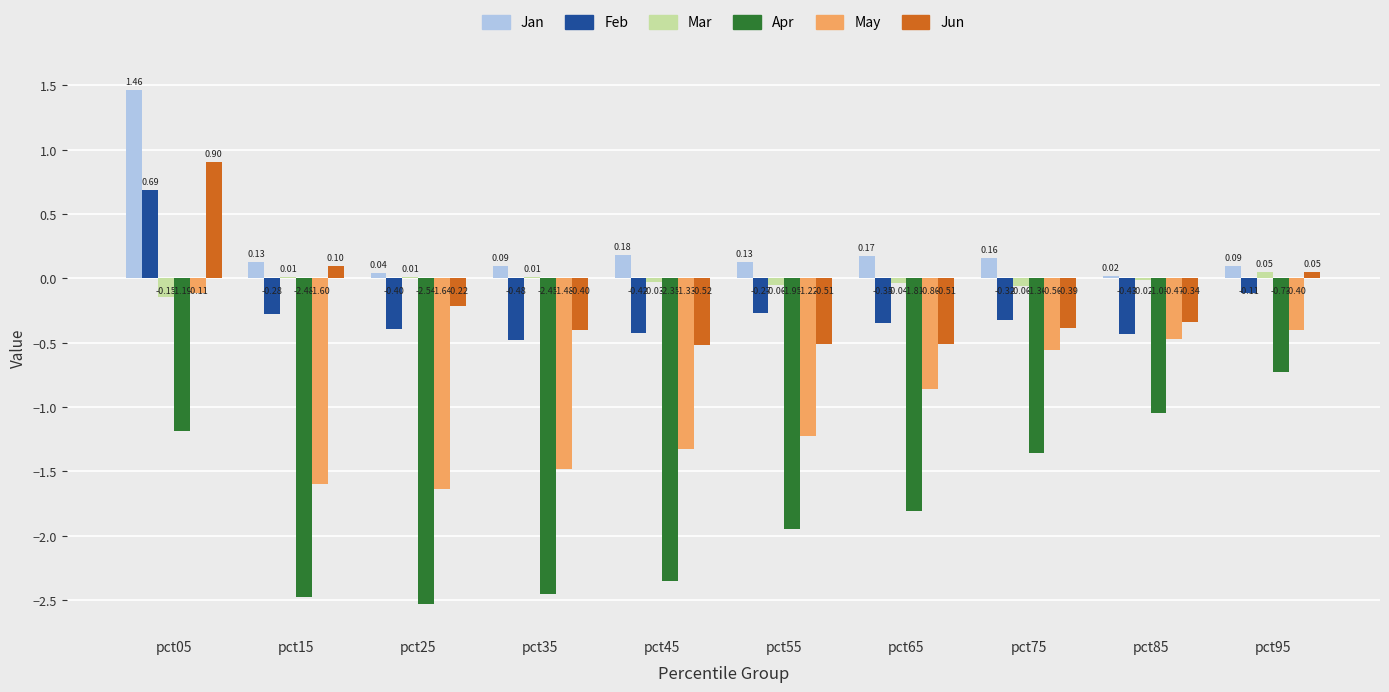

Which series has the largest total across all categories?

Jan